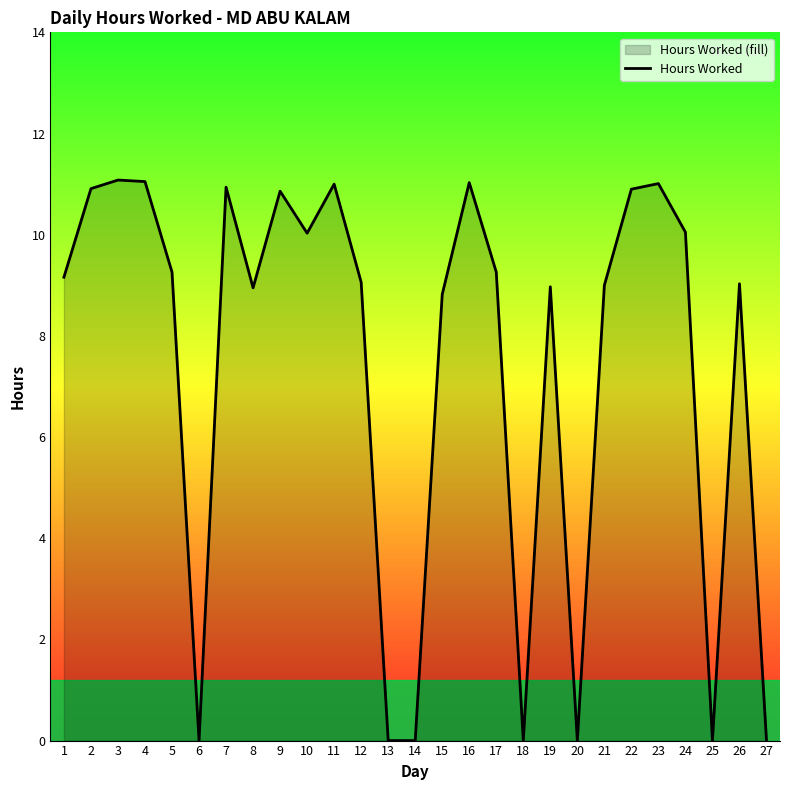

List the labels in order of value, smallest first.

6, 13, 14, 18, 20, 25, 27, 15, 8, 19, 21, 26, 12, 1, 5, 17, 10, 24, 9, 22, 2, 7, 11, 23, 16, 4, 3